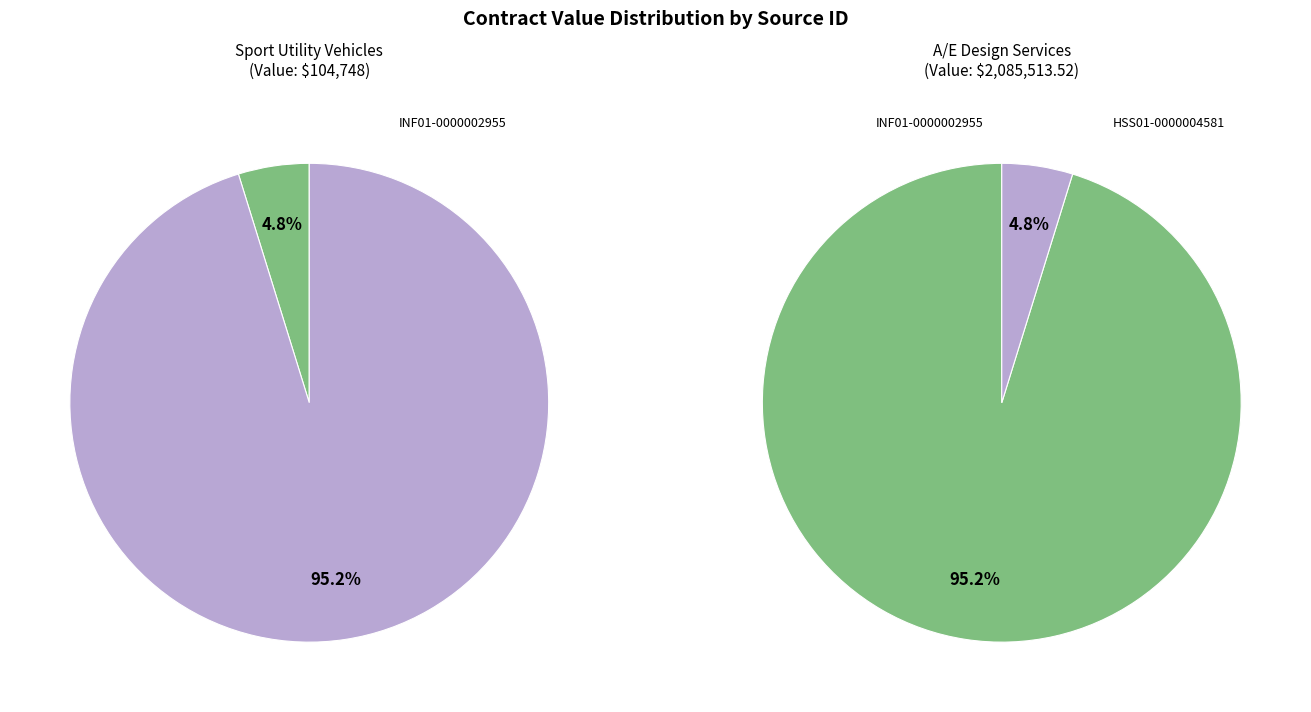

Which category accounts for the majority?

INF01-0000002955